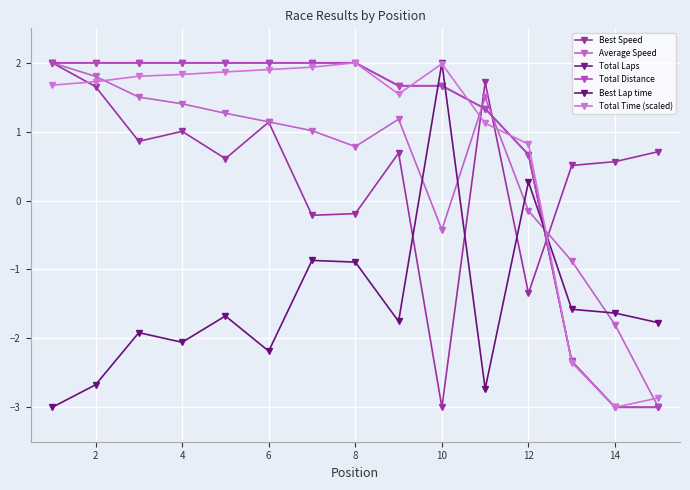

Does the chart have visible grid lines?

Yes